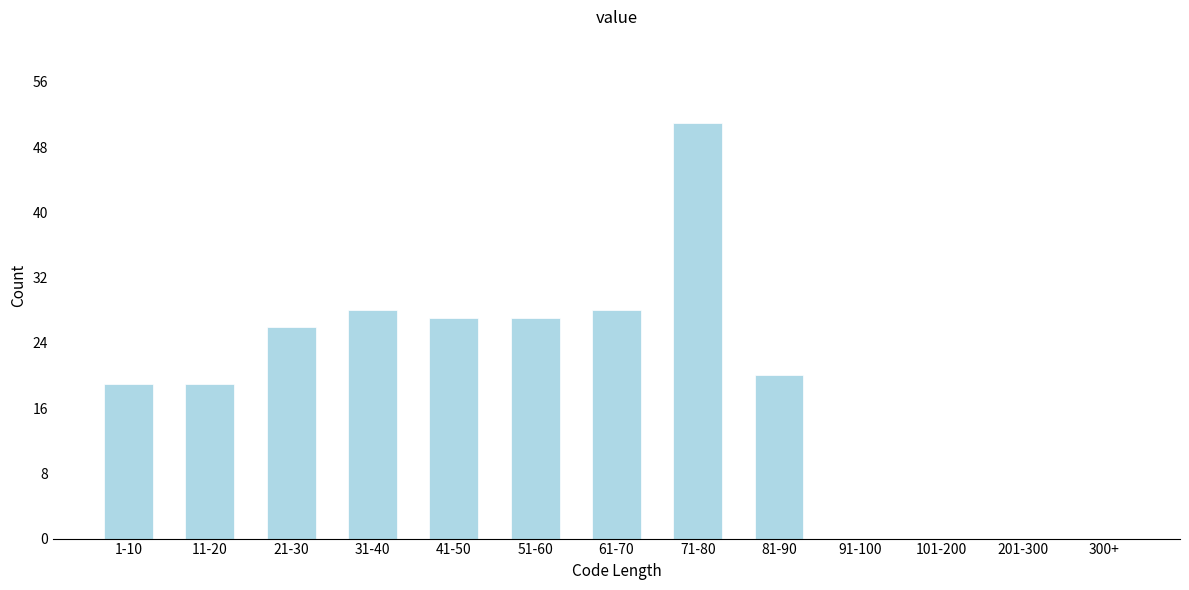

Reading left to right, transcribe all the data shown in this chart.

1-10=19	11-20=19	21-30=26	31-40=28	41-50=27	51-60=27	61-70=28	71-80=51	81-90=20	91-100=0	101-200=0	201-300=0	300+=0